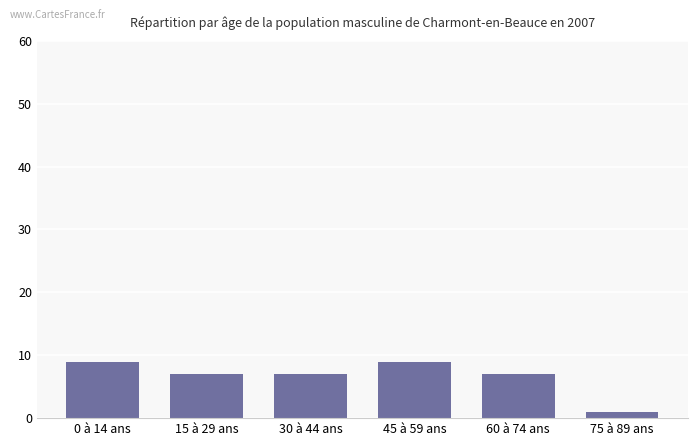

What is the change in value from 60 à 74 ans to 75 à 89 ans?

-6